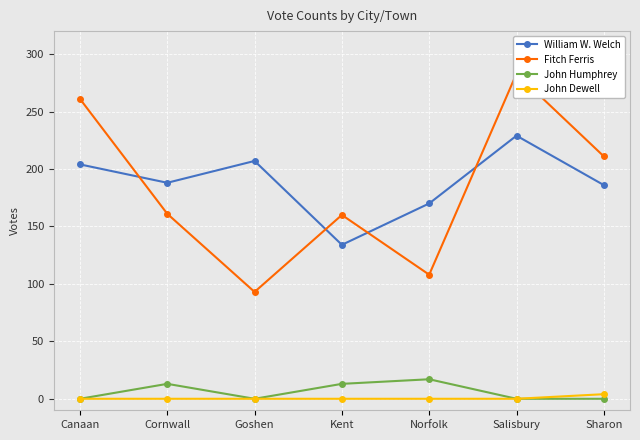

Is it true that John Dewell equals 2 at Cornwall?

False